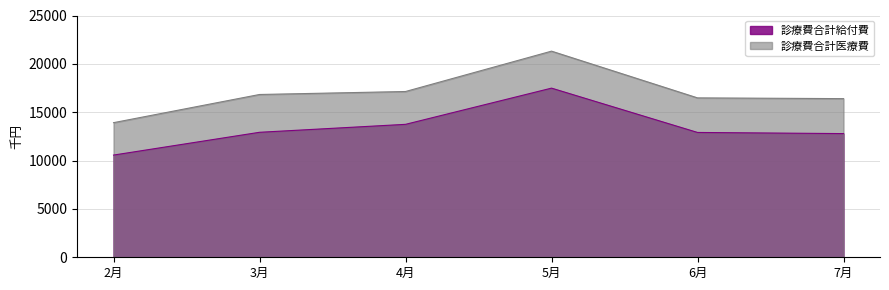

What is the label of the 1st point from the right?

7月